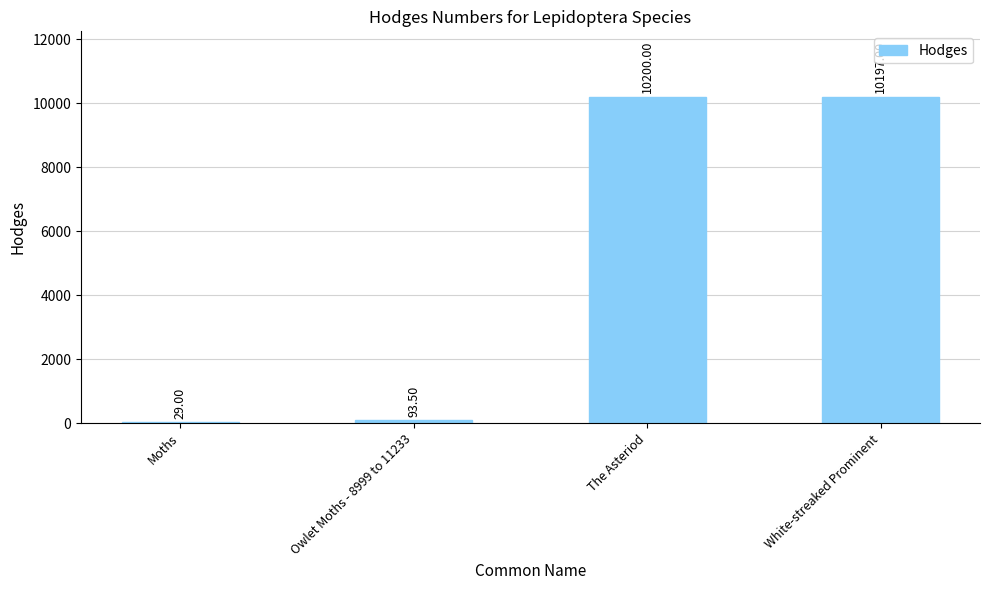

What is the sum of all values?

20519.5